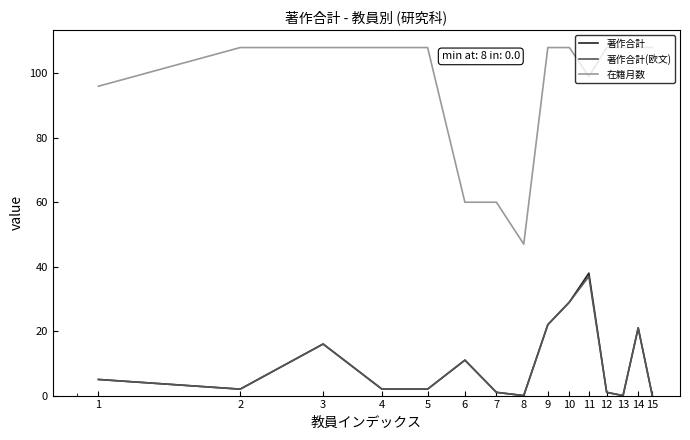

Which series has the widest spread of values?

在籍月数